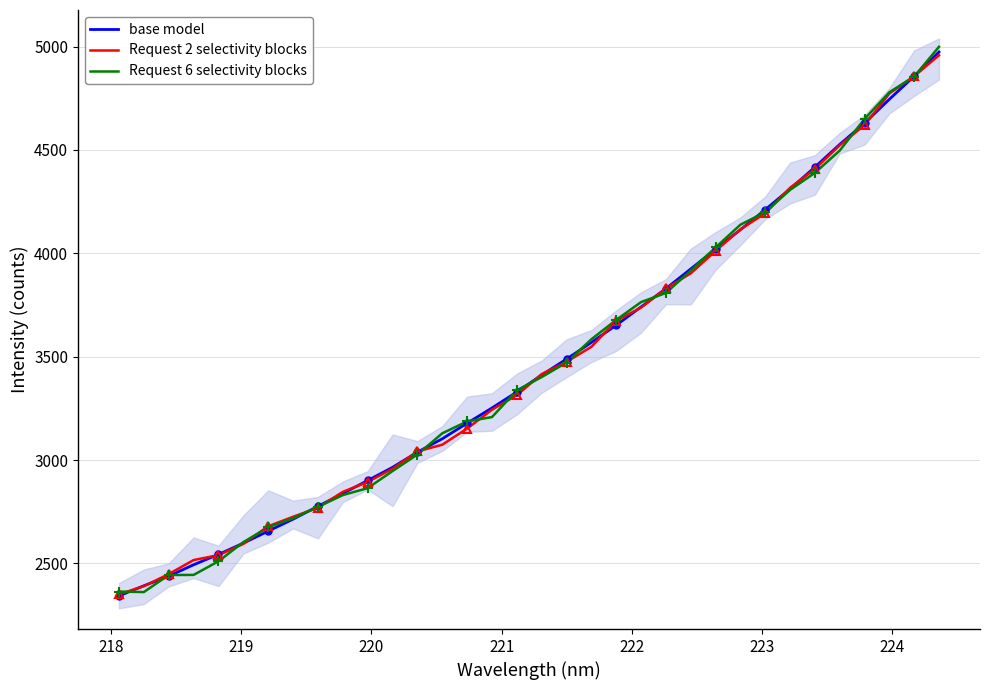

What is the highest value of the base model series?

4973.7